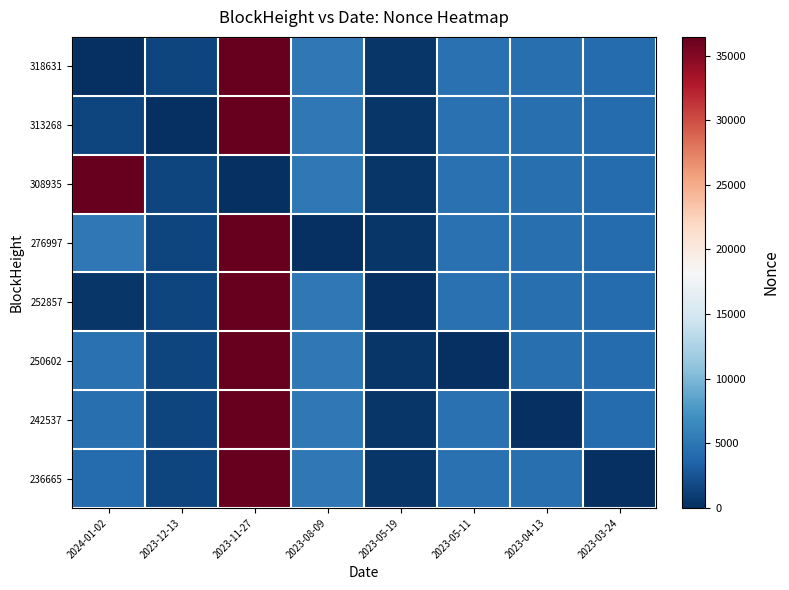

Which has a higher value, 2023-05-11 or 2023-03-24?

2023-05-11